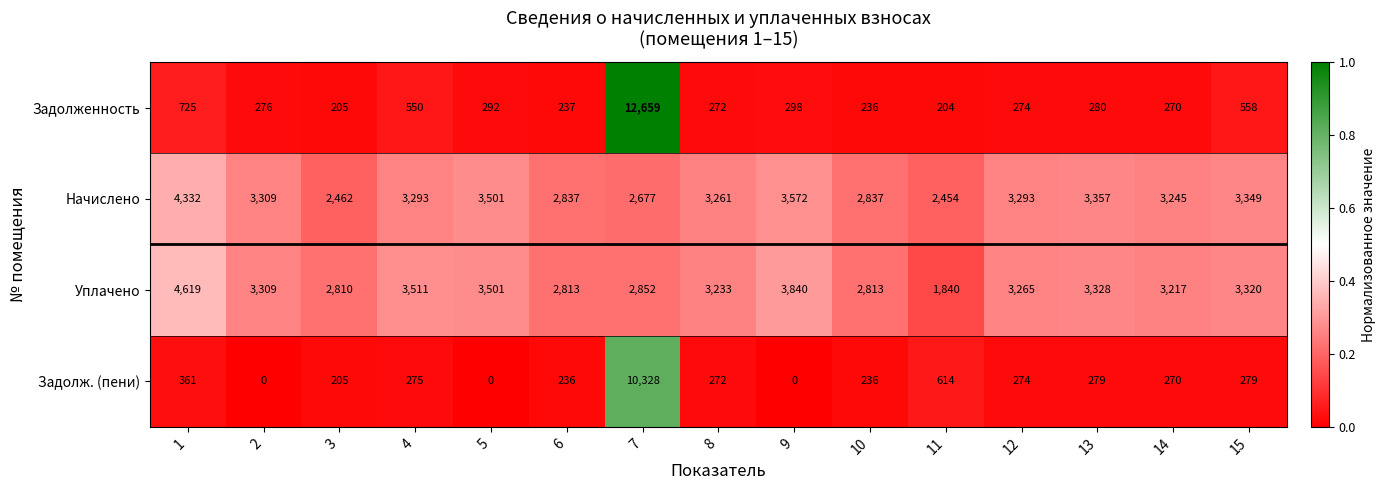

Is the value of Уплачено at 9 greater than the value of Начислено at 6?

Yes